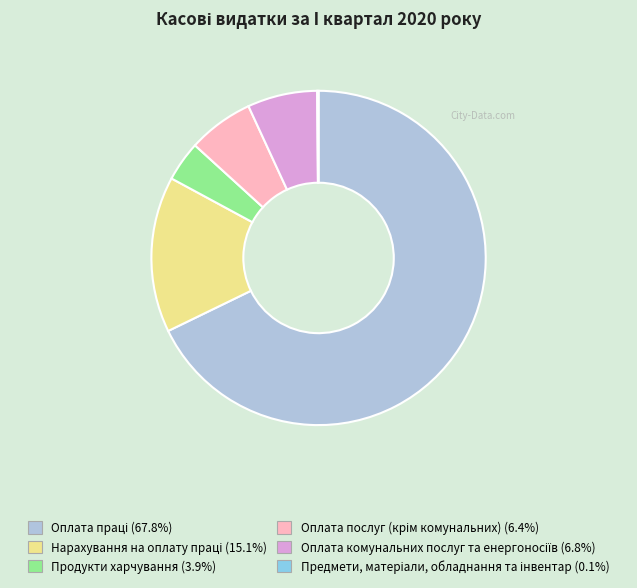

Is Продукти харчування the majority of the pie?

No